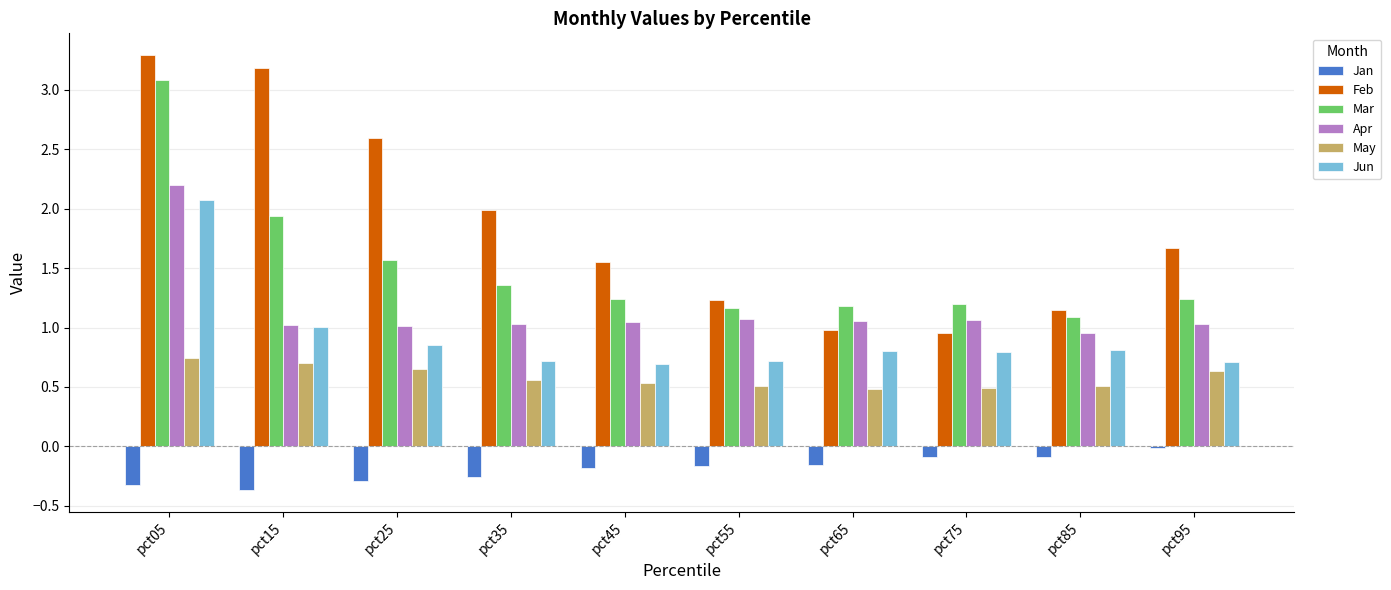

What is the total value across all series at pct45?

4.9